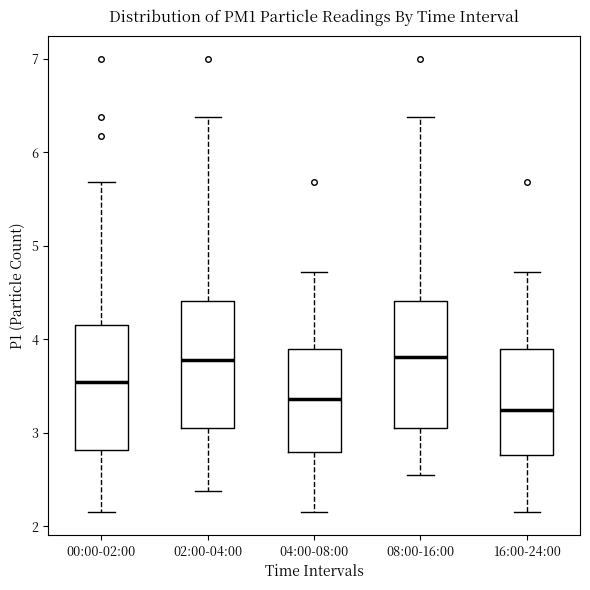

Where is the lower edge of the box for 04:00-08:00 on the y-axis? The values are not printed on the chart, so give them approximately, as read against the axis.

2.8